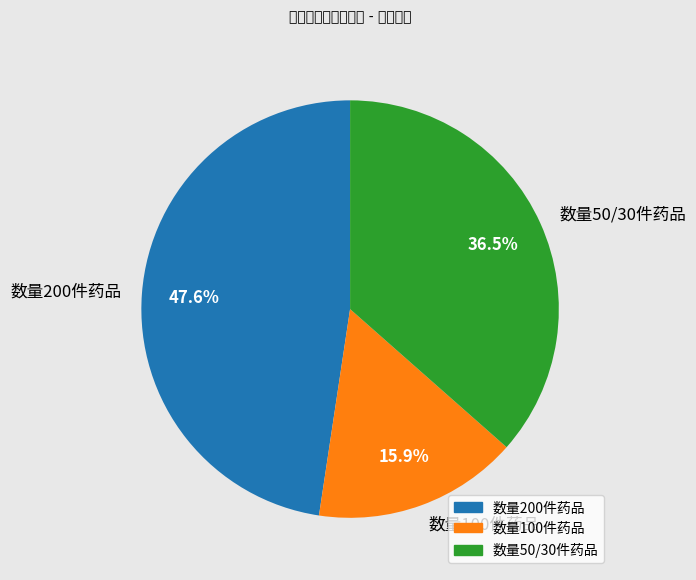

Combined, do 数量200件药品 and 数量50/30件药品 account for over 50%?

Yes